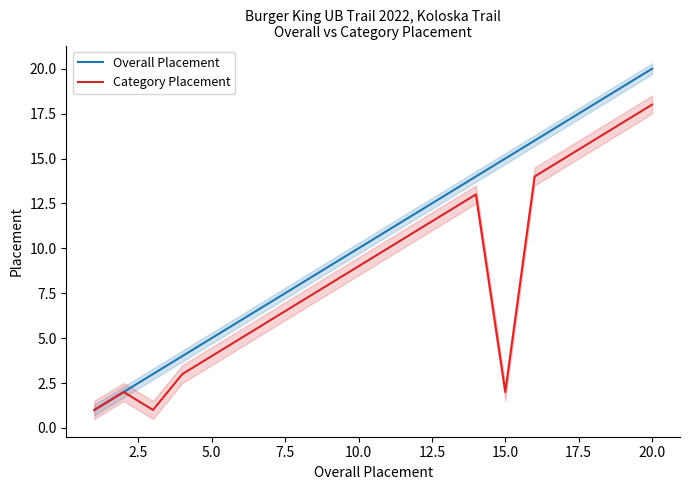

The Overall Placement series shows 5 at 15.0. True or false?

False